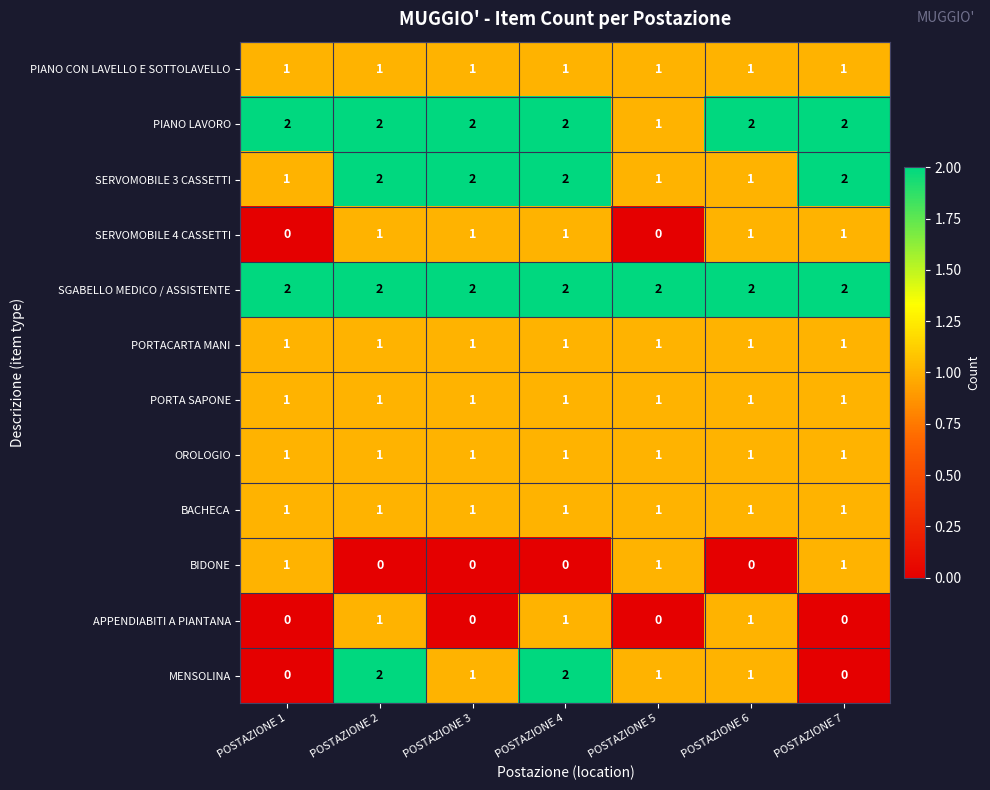

Which series has the widest spread of values?

MENSOLINA